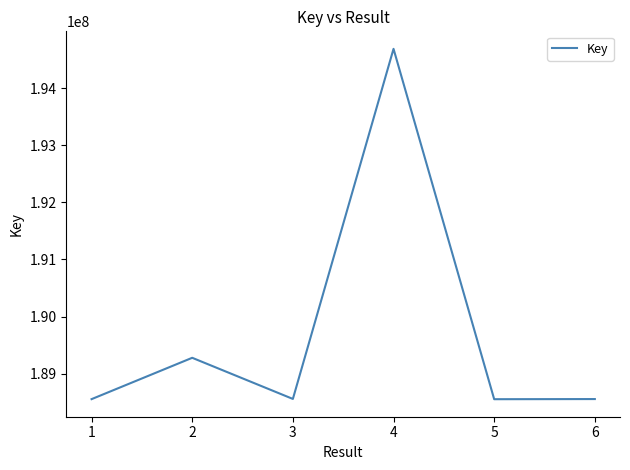

The value at 3 is 247629430. True or false?

False